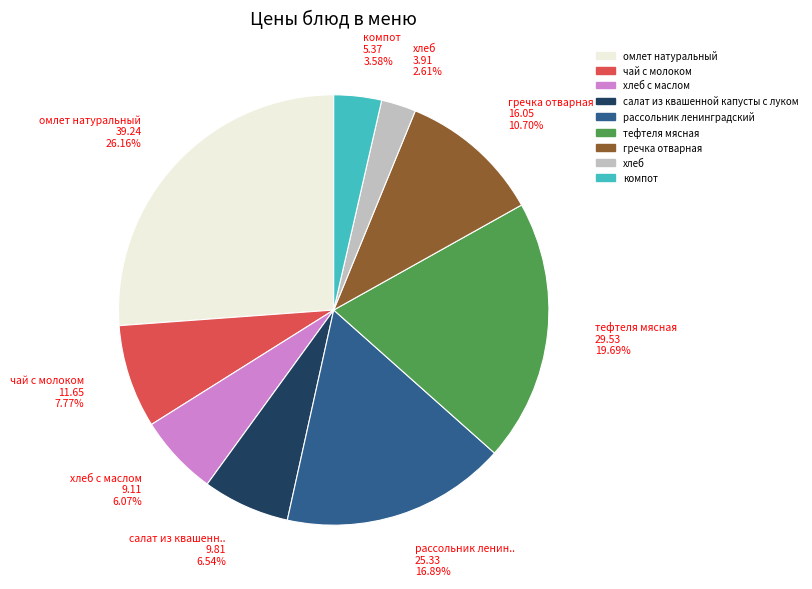

Does any single category account for the majority?

No